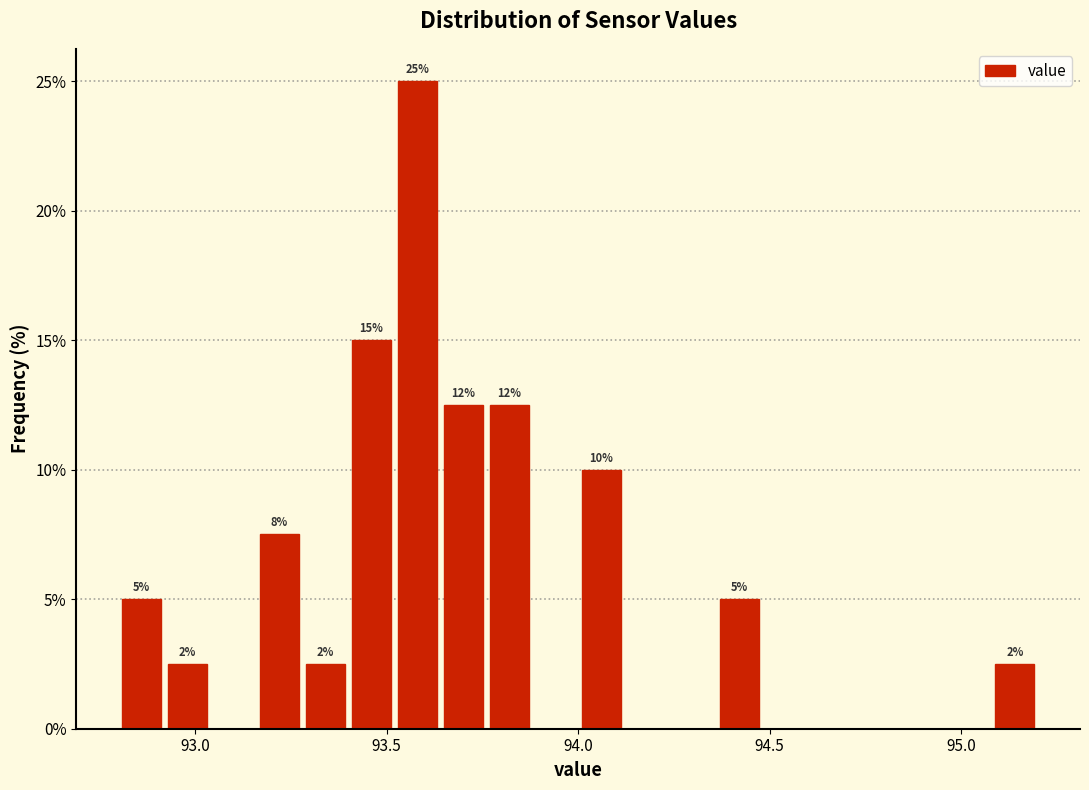

Around what value on the x-axis is the tallest bar? Give the approximate position of its centre, as read against the axis.

93.60